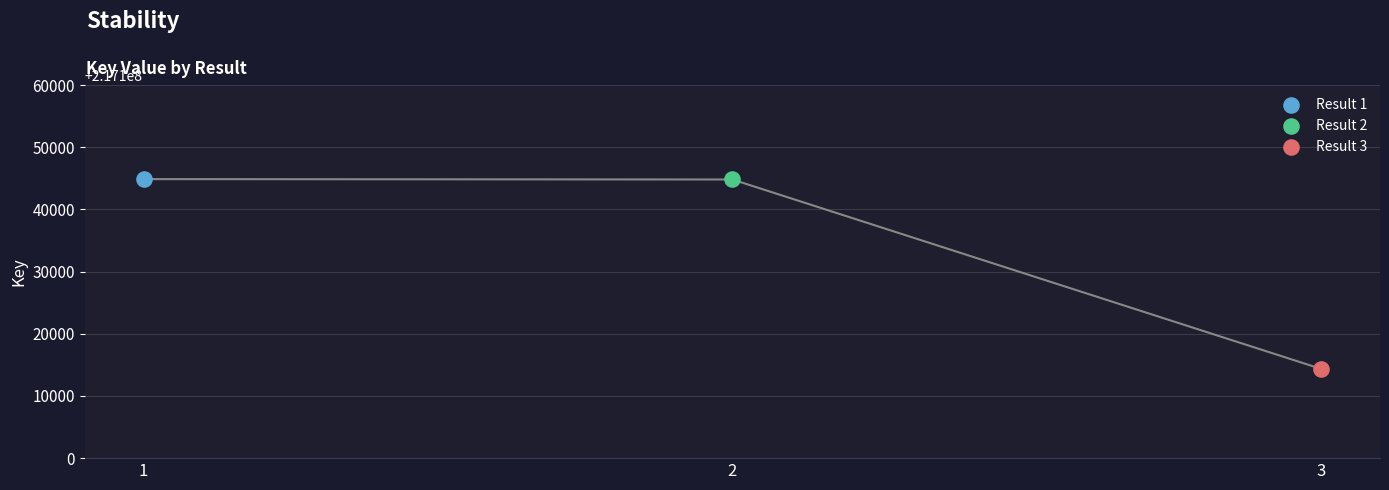

What are all the series names shown in the legend?

Result 1, Result 2, Result 3